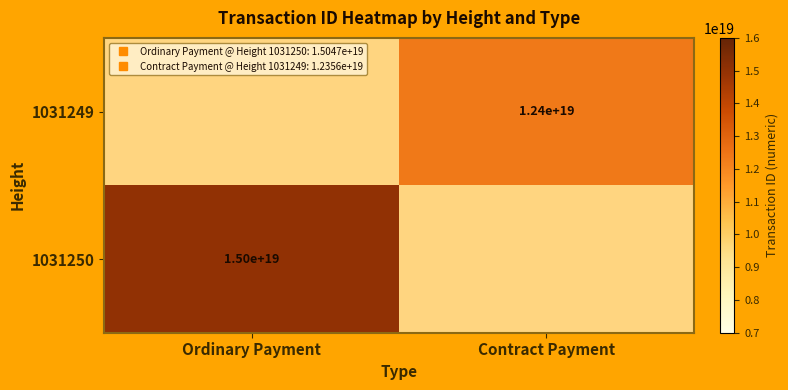

Which label corresponds to the smallest value in the chart?

Contract Payment